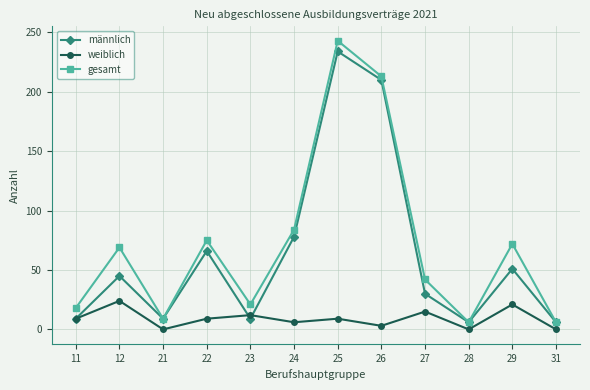

How many lines are shown in the chart?

3